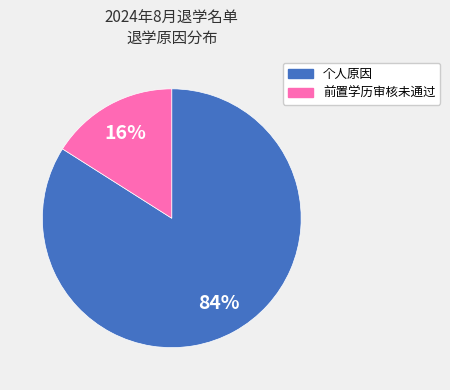

Combined, do 前置学历审核未通过 and 个人原因 account for over 50%?

Yes